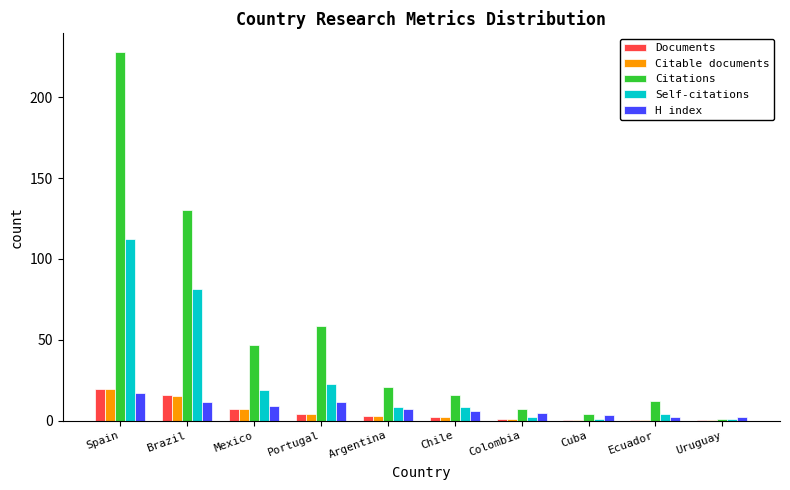

Does the chart contain stacked bars?

No